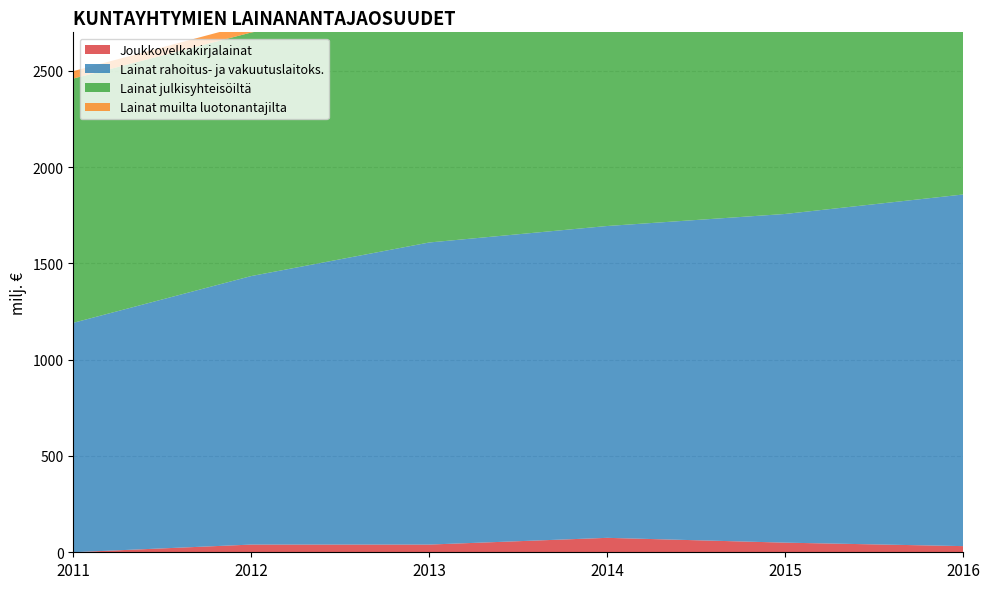

Reading left to right, extract all data points from this chart.

Joukkovelkakirjalainat: 2011=0.3	2012=40.0	2013=40.0	2014=75.0	2015=50.0	2016=32.0
Lainat rahoitus- ja vakuutuslaitoks.: 2011=1191.3	2012=1394.4	2013=1568.7	2014=1619.3	2015=1706.8	2016=1825.9
Lainat julkisyhteisöiltä: 2011=1268.3	2012=1264.7	2013=1257.6	2014=1252.5	2015=1250.2	2016=1252.0
Lainat muilta luotonantajilta: 2011=38.7	2012=46.5	2013=47.1	2014=52.4	2015=39.7	2016=66.1